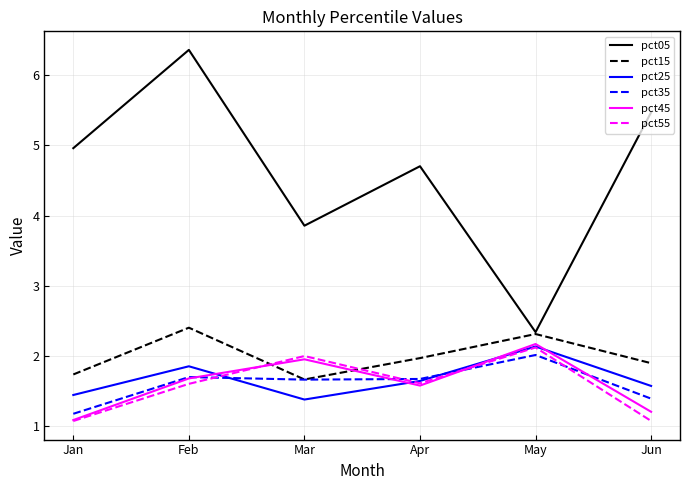

The value of pct45 at Mar is 2.0. True or false?

True